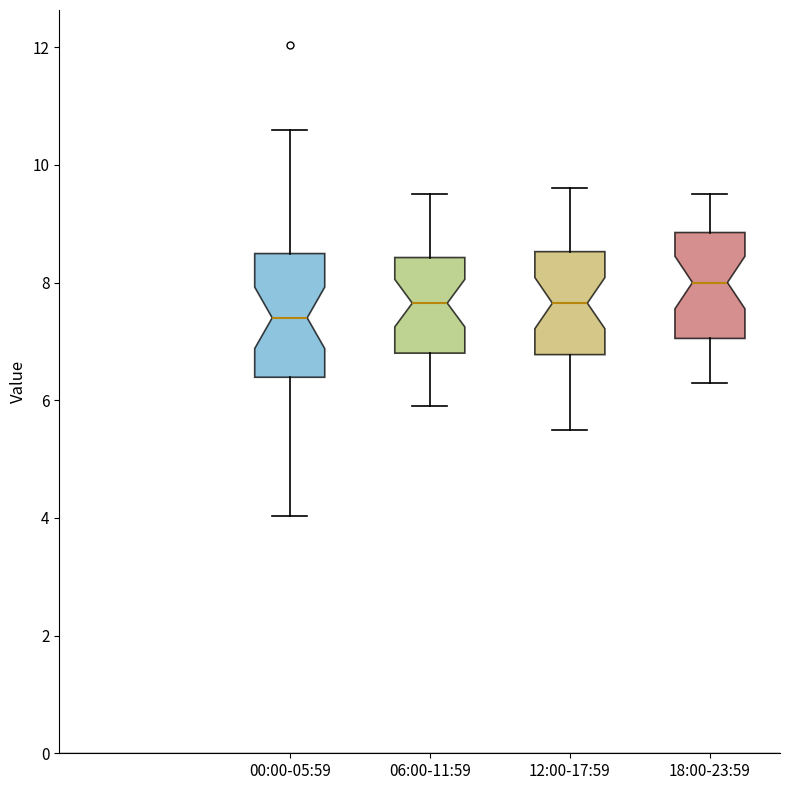

Where does the upper whisker of the box for 12:00-17:59 end on the y-axis? The values are not printed on the chart, so give them approximately, as read against the axis.

9.6